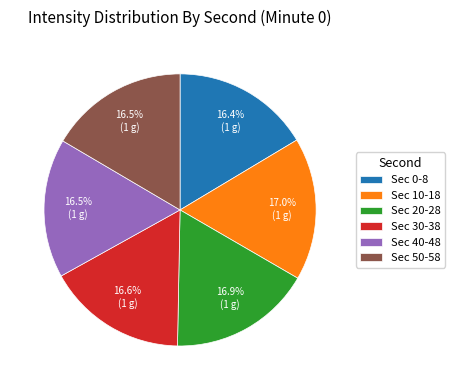

Is there any slice that represents more than half of the pie?

No